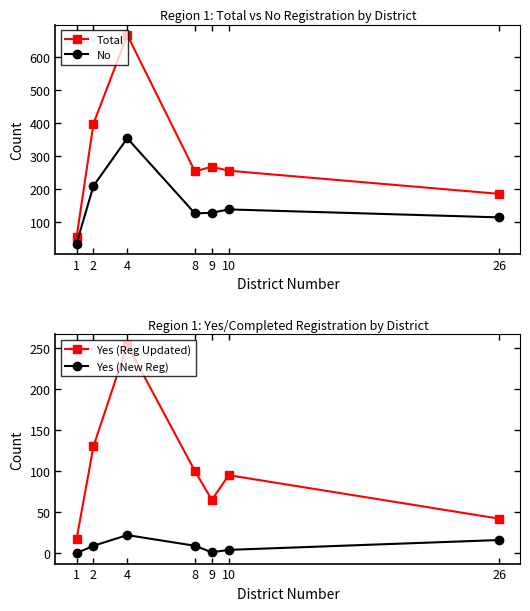

True or false: Total and No intersect in this chart.

False